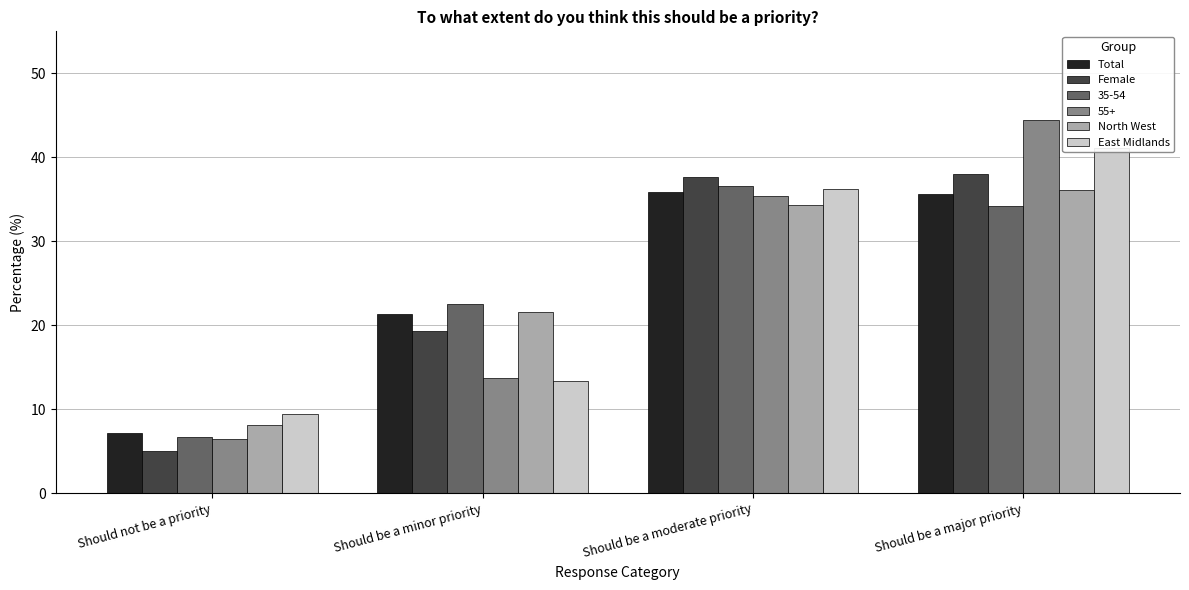

The Total series shows 5.8 at Should be a minor priority. True or false?

False